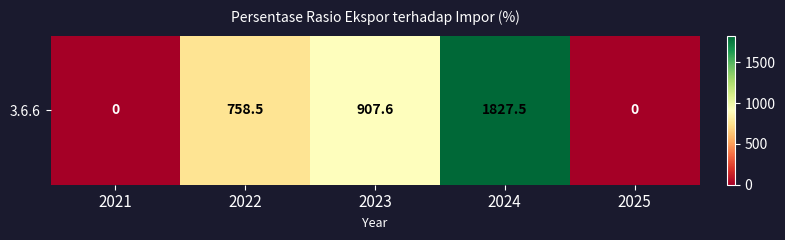

List the labels in order of value, smallest first.

2021, 2025, 2022, 2023, 2024